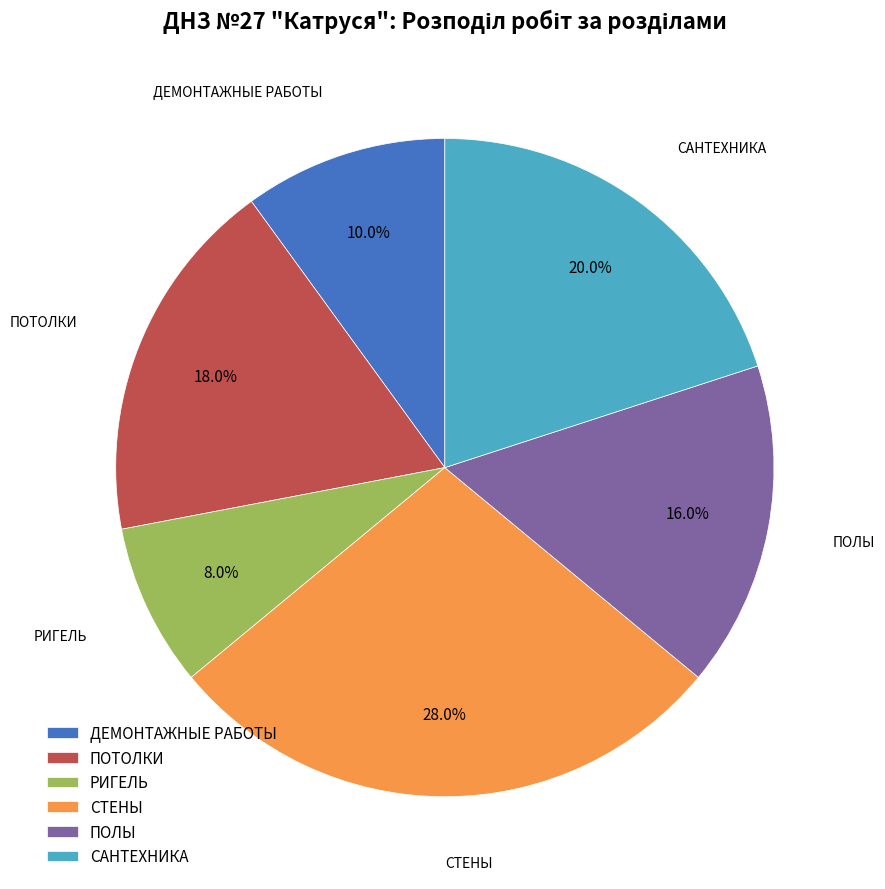

Rank the categories by value from highest to lowest.

СТЕНЫ, САНТЕХНИКА, ПОТОЛКИ, ПОЛЫ, ДЕМОНТАЖНЫЕ РАБОТЫ, РИГЕЛЬ